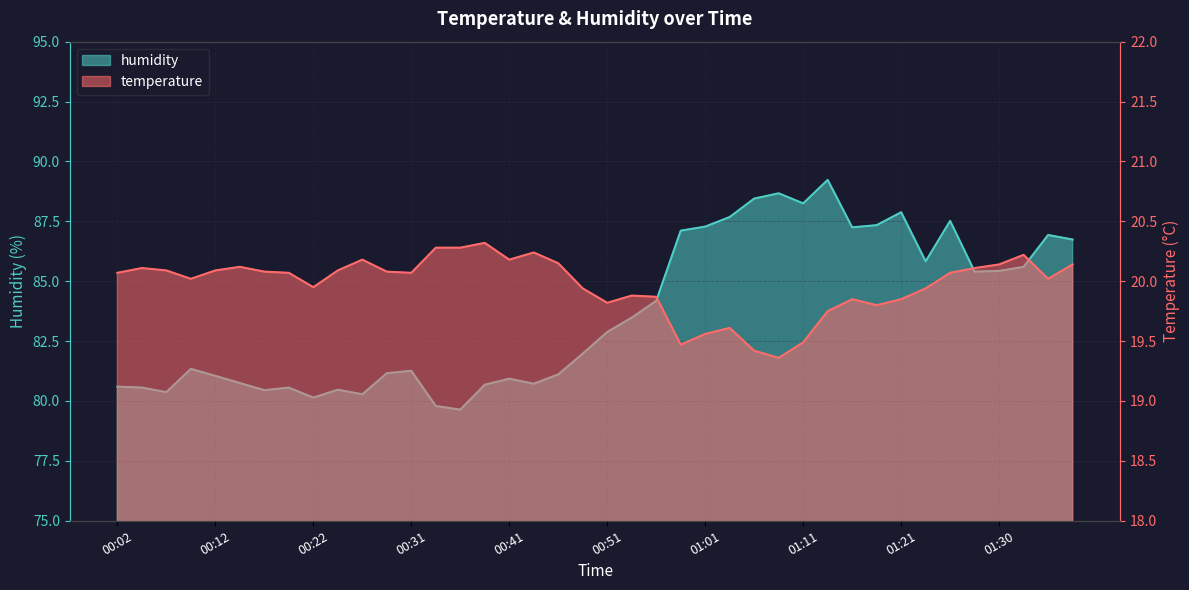

Which series has the largest total across all categories?

humidity